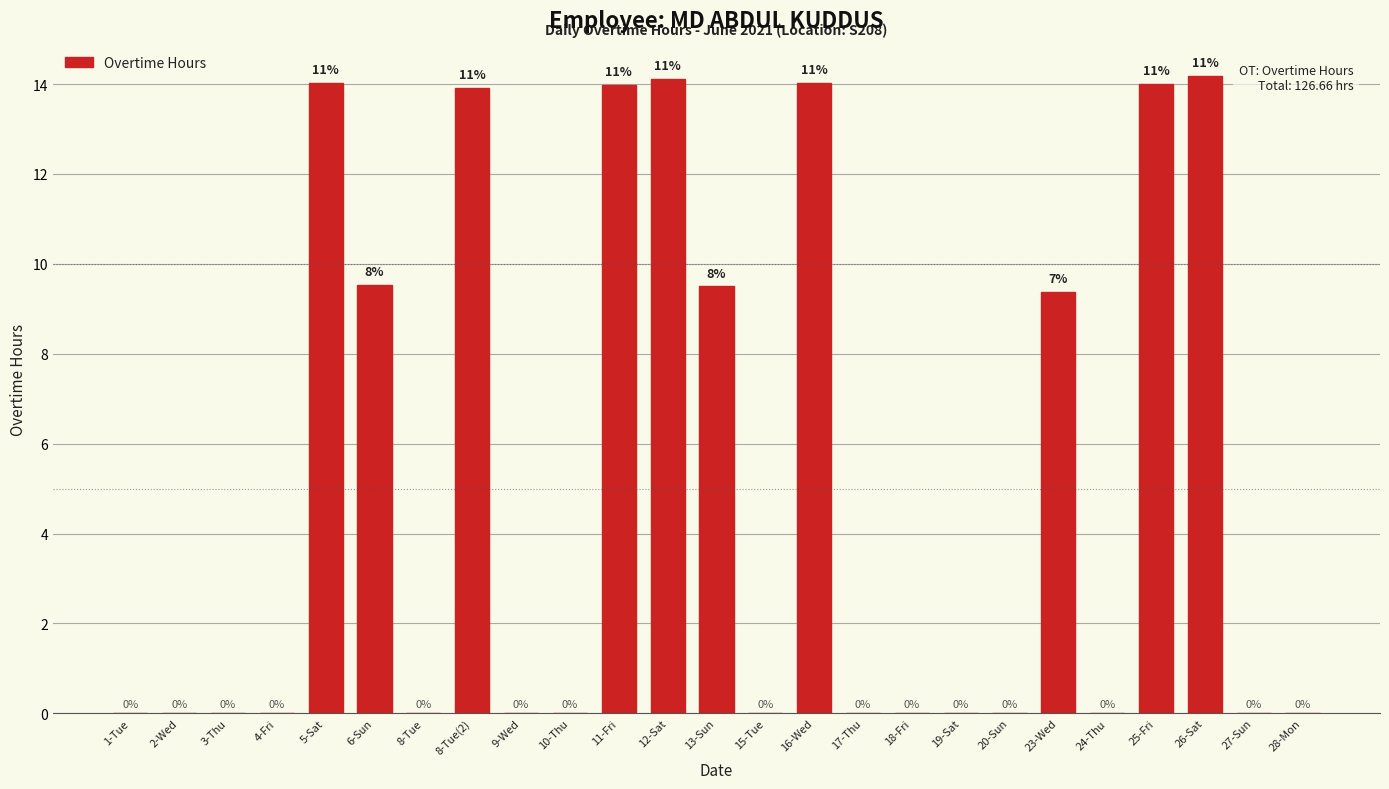

How many categories are shown in the chart?

25